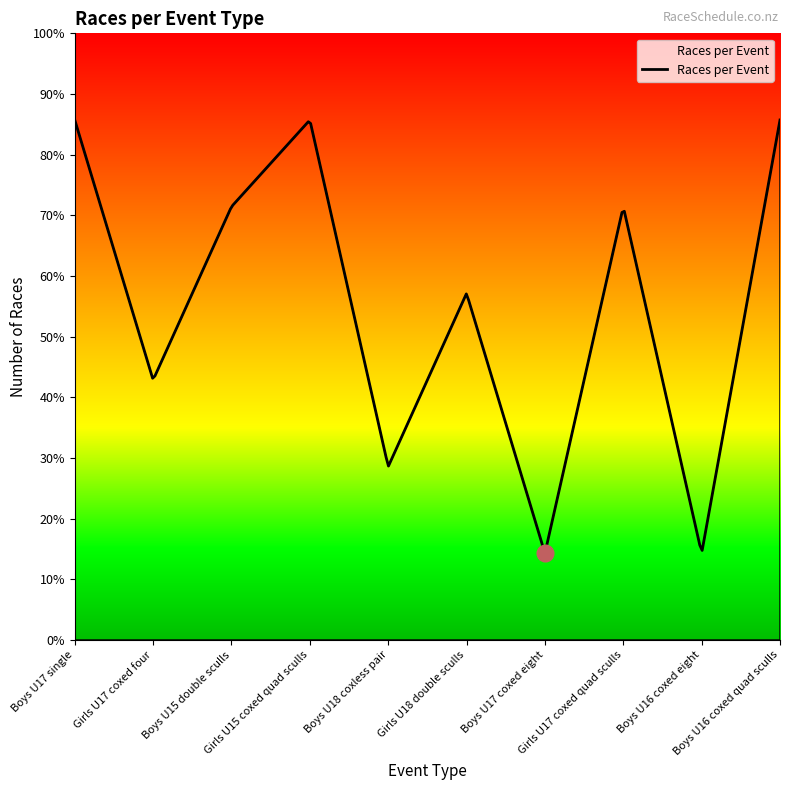

Does the chart have visible grid lines?

No